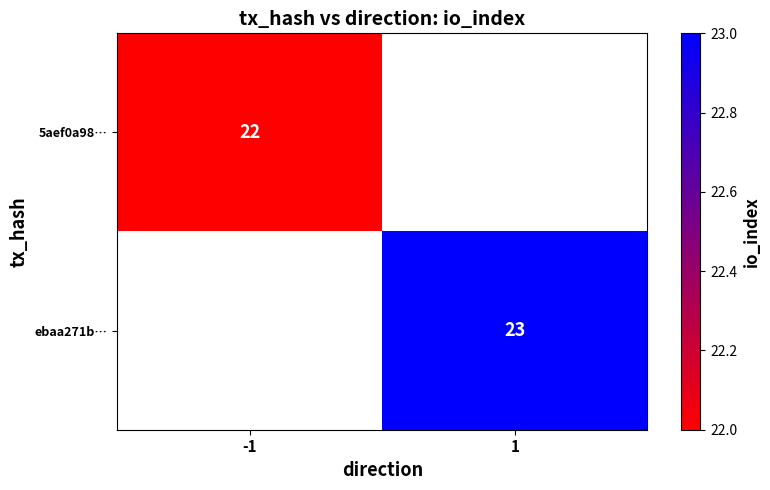

Which has a higher value, -1 or 1?

1